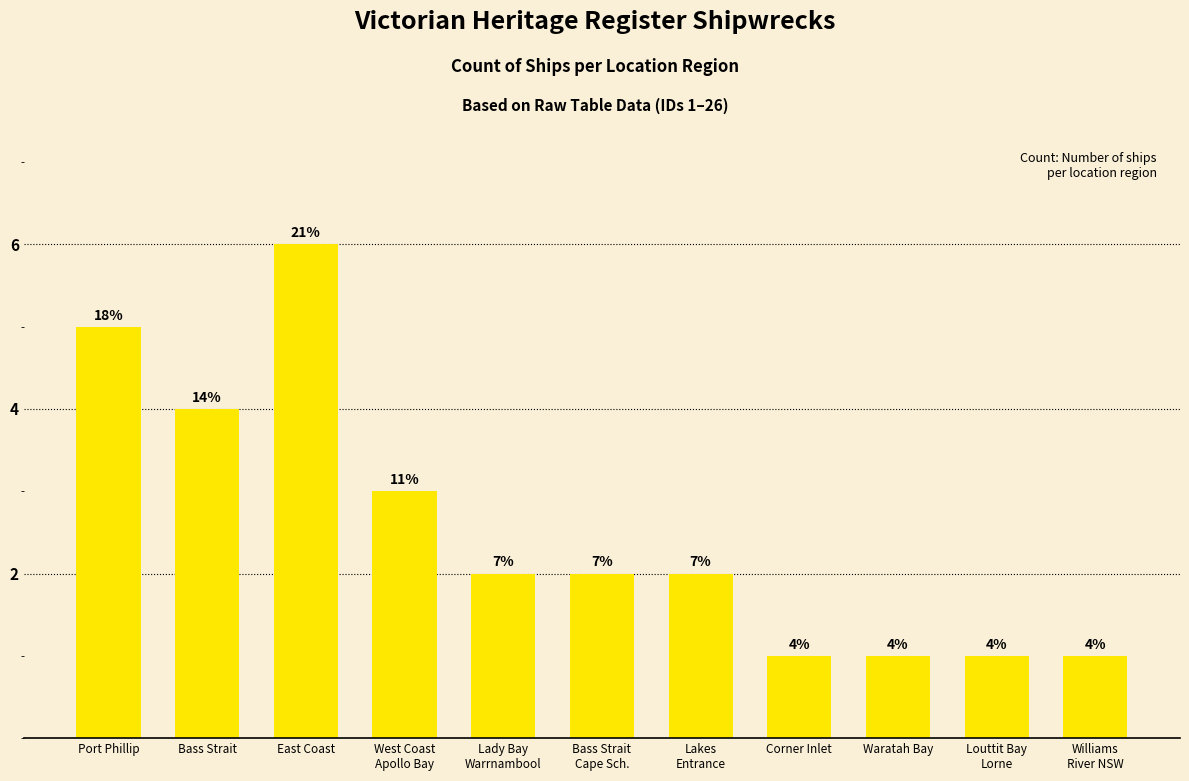

Does the chart contain any negative values?

No